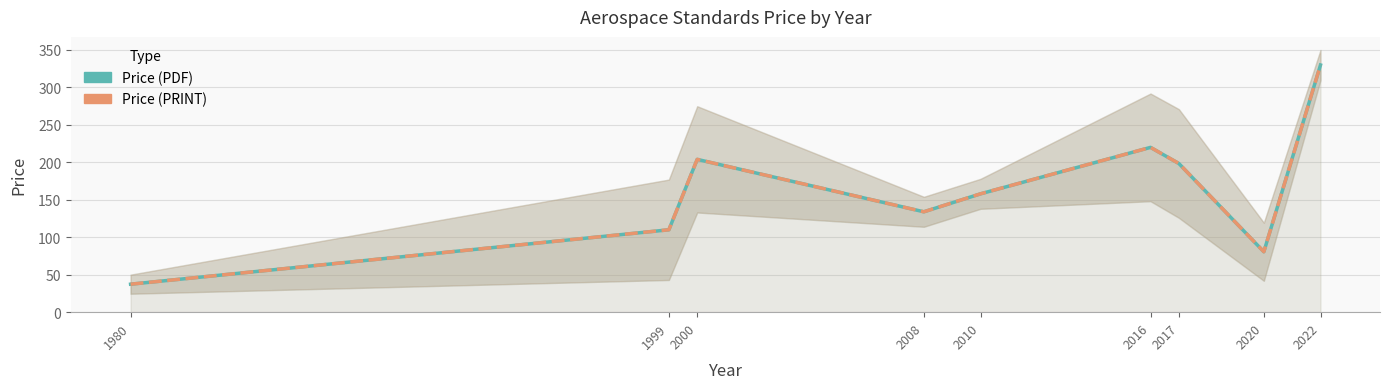

At which category is the sum across all series the highest?

2022